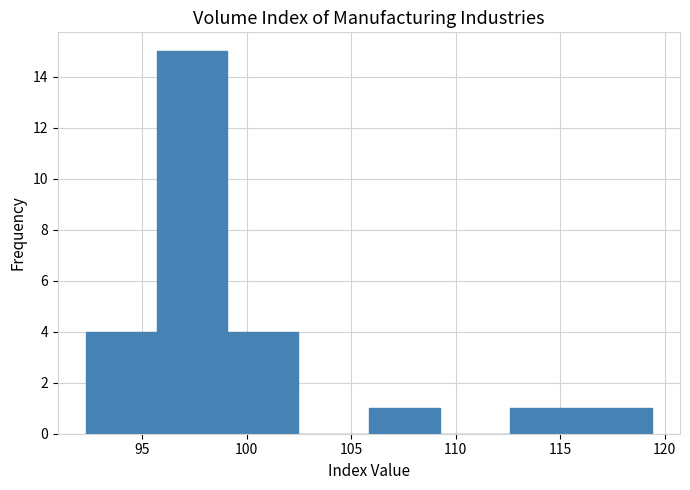

Which range on the x-axis has the tallest bar?

95.5 to 99.0